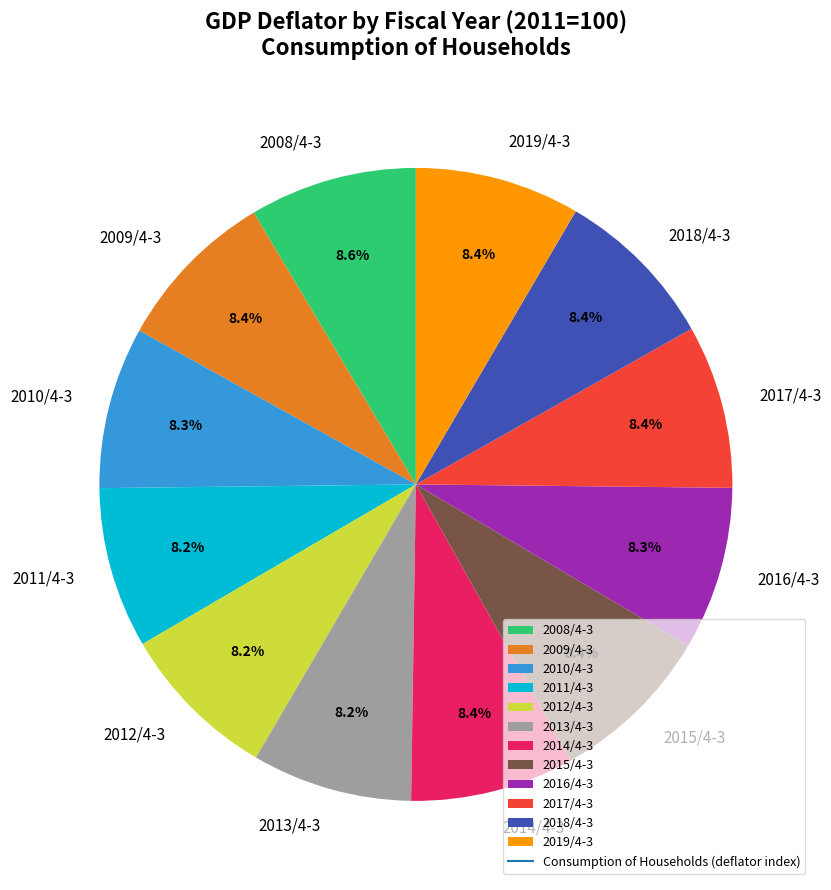

Is there a majority slice in this chart?

No